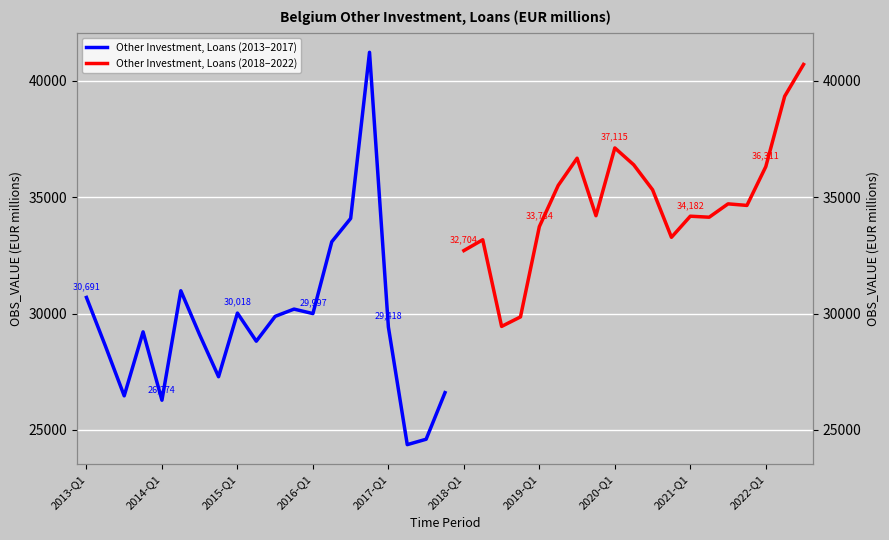

Which has a higher value, 2016-Q2 or 2017-Q1?

2016-Q2